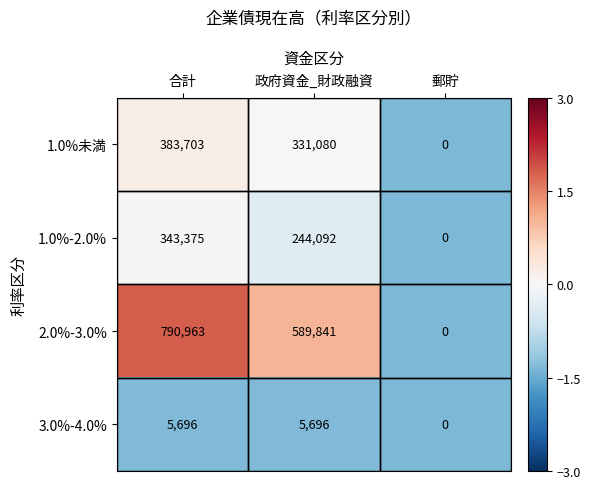

Which series has the largest total across all categories?

2.0%-3.0%